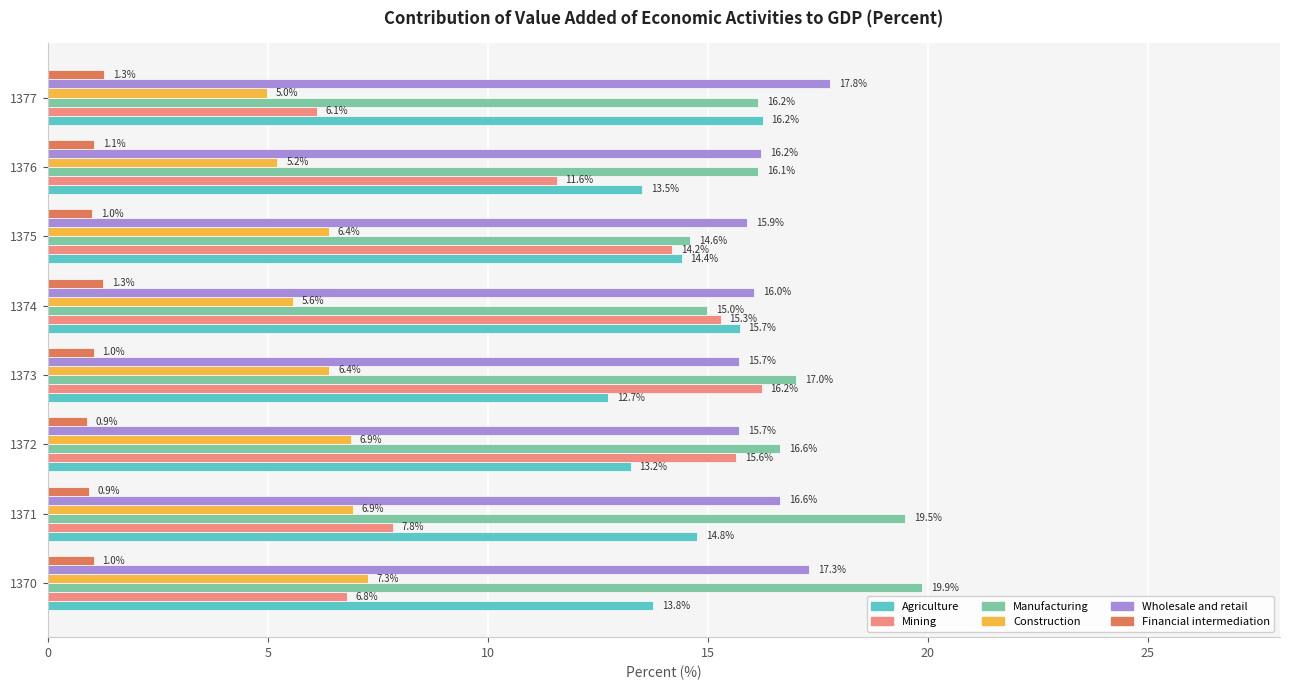

True or false: Wholesale and retail has a value of 15.9 at 1375.

True